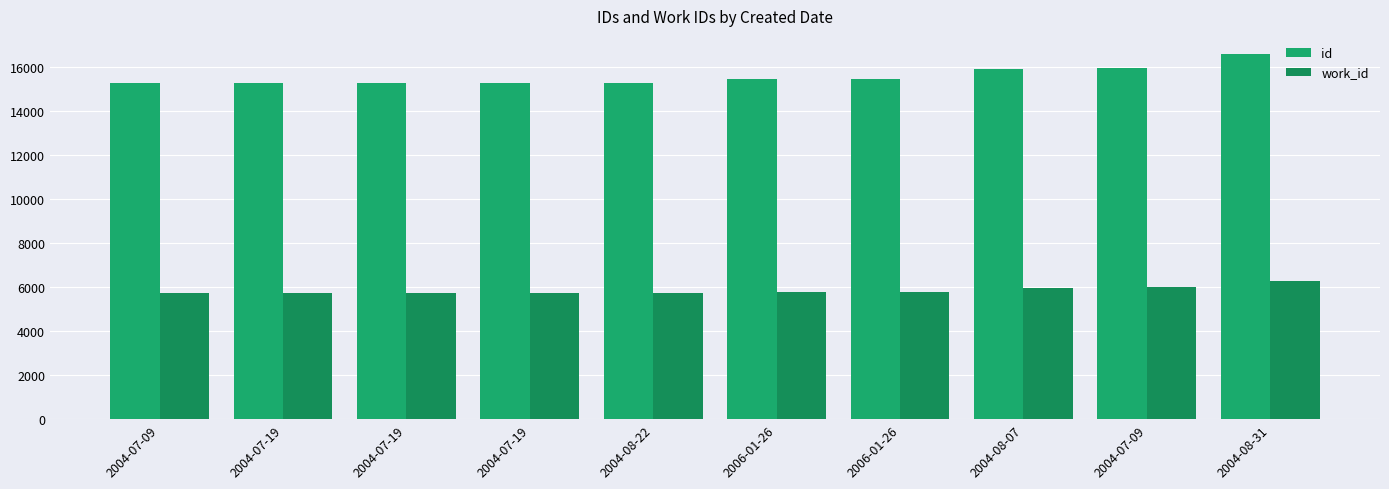

At which label does id first exceed 15461?

2006-01-26